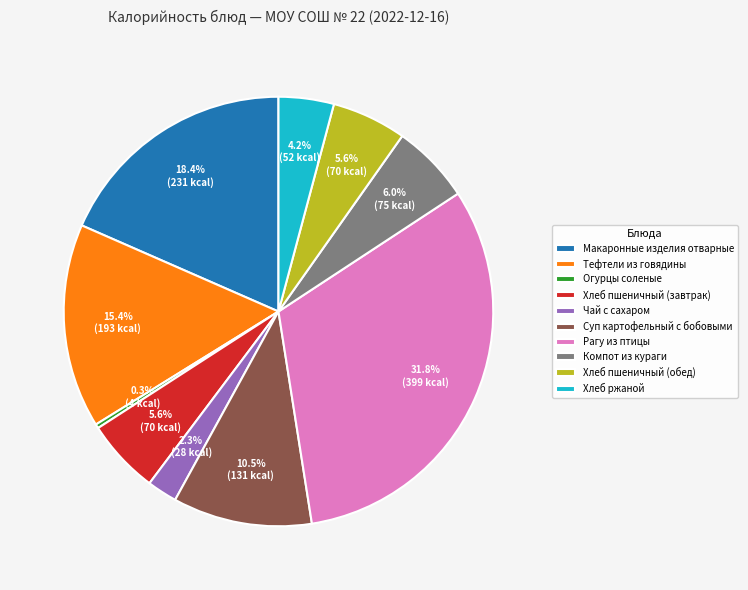

Approximately how many times larger is the value at Рагу из птицы compared to Компот из кураги?

5.3